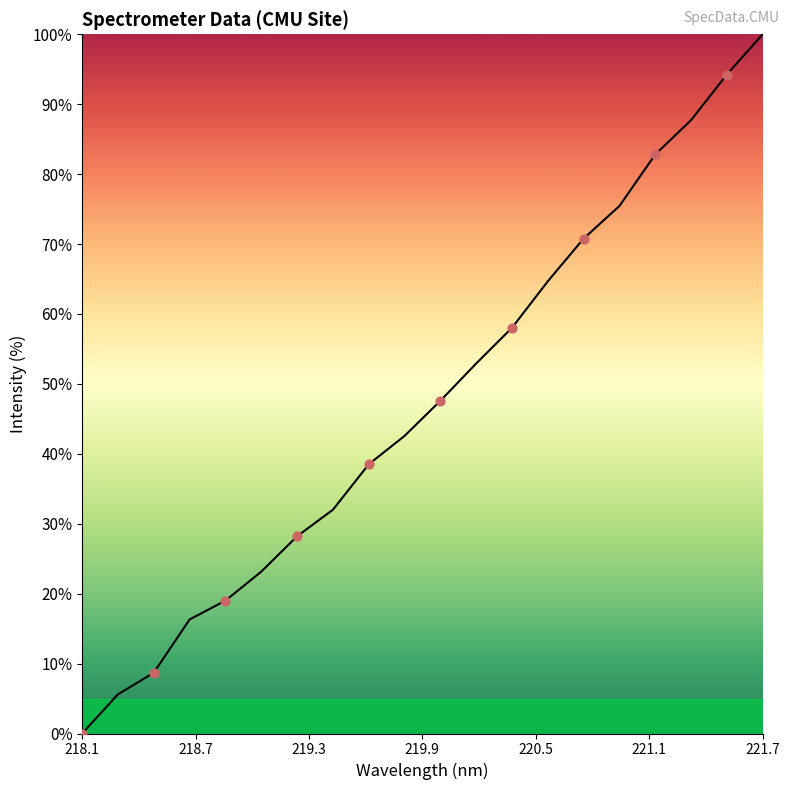

What is the maximum value shown in the chart?

100.0